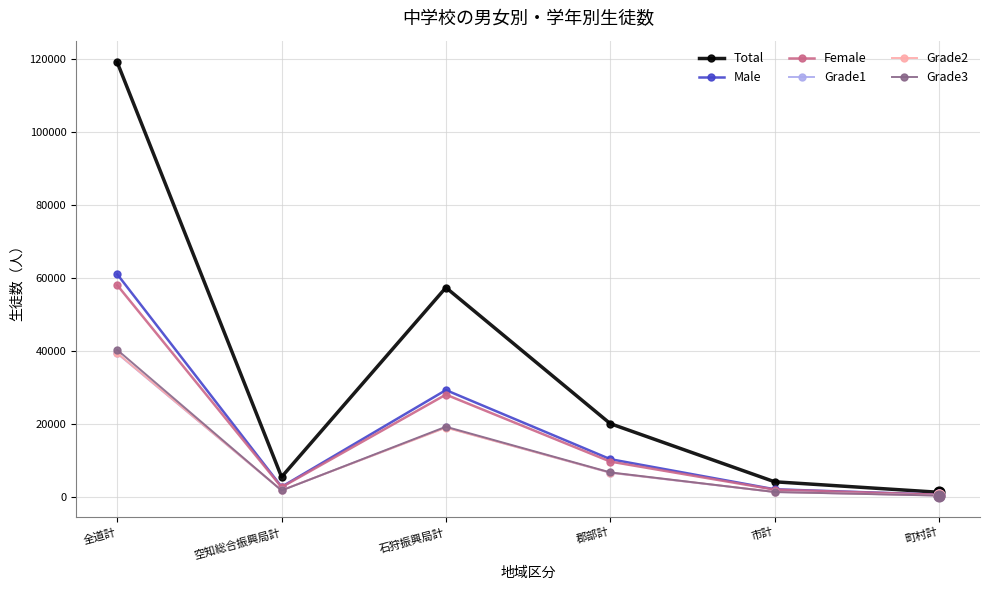

Is the value of Grade3 at 市計 greater than the value of Male at 郡部計?

No